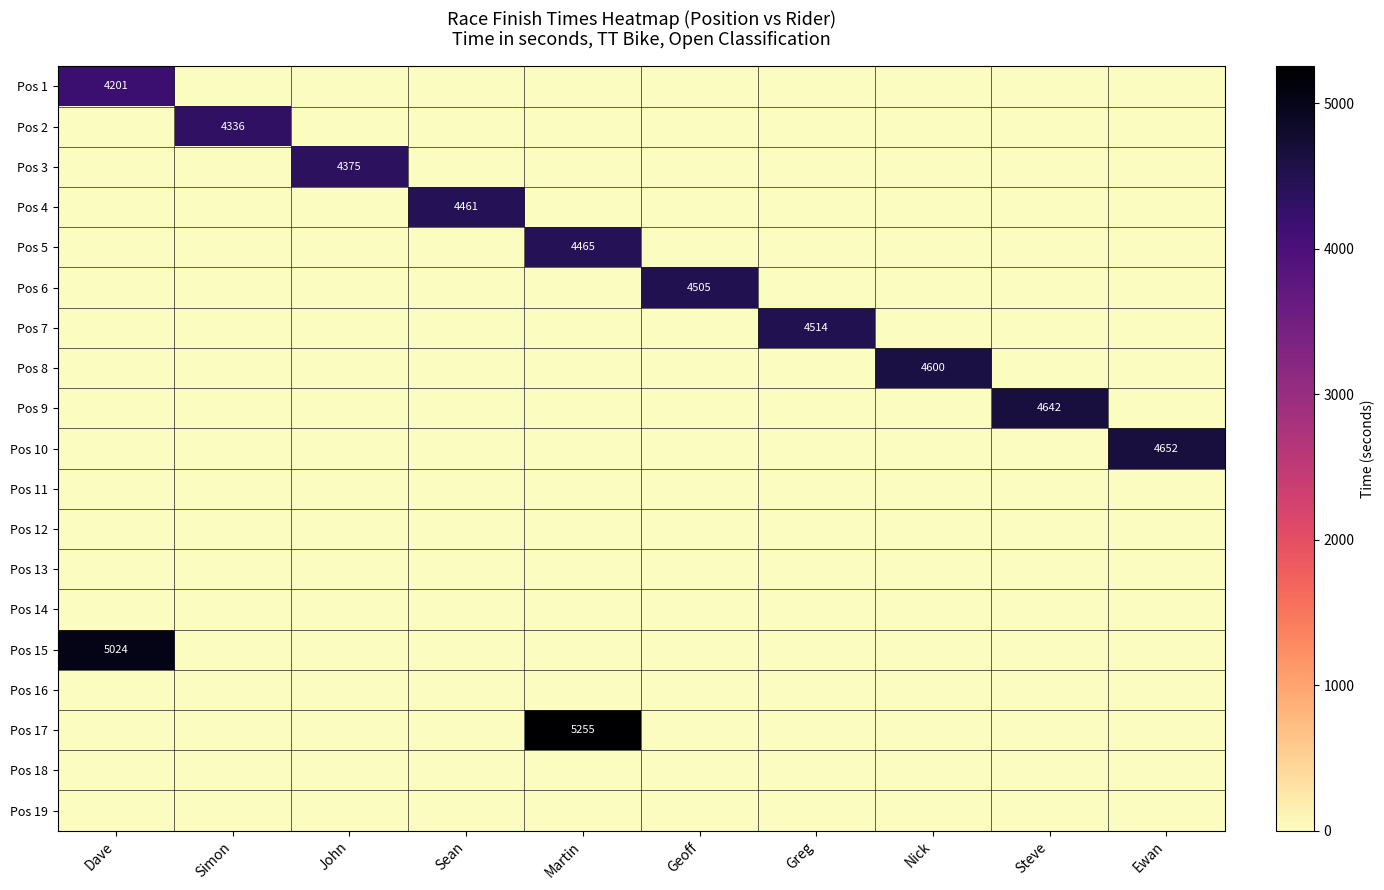

Is it true that Pos 5 equals 4465 at Martin?

True